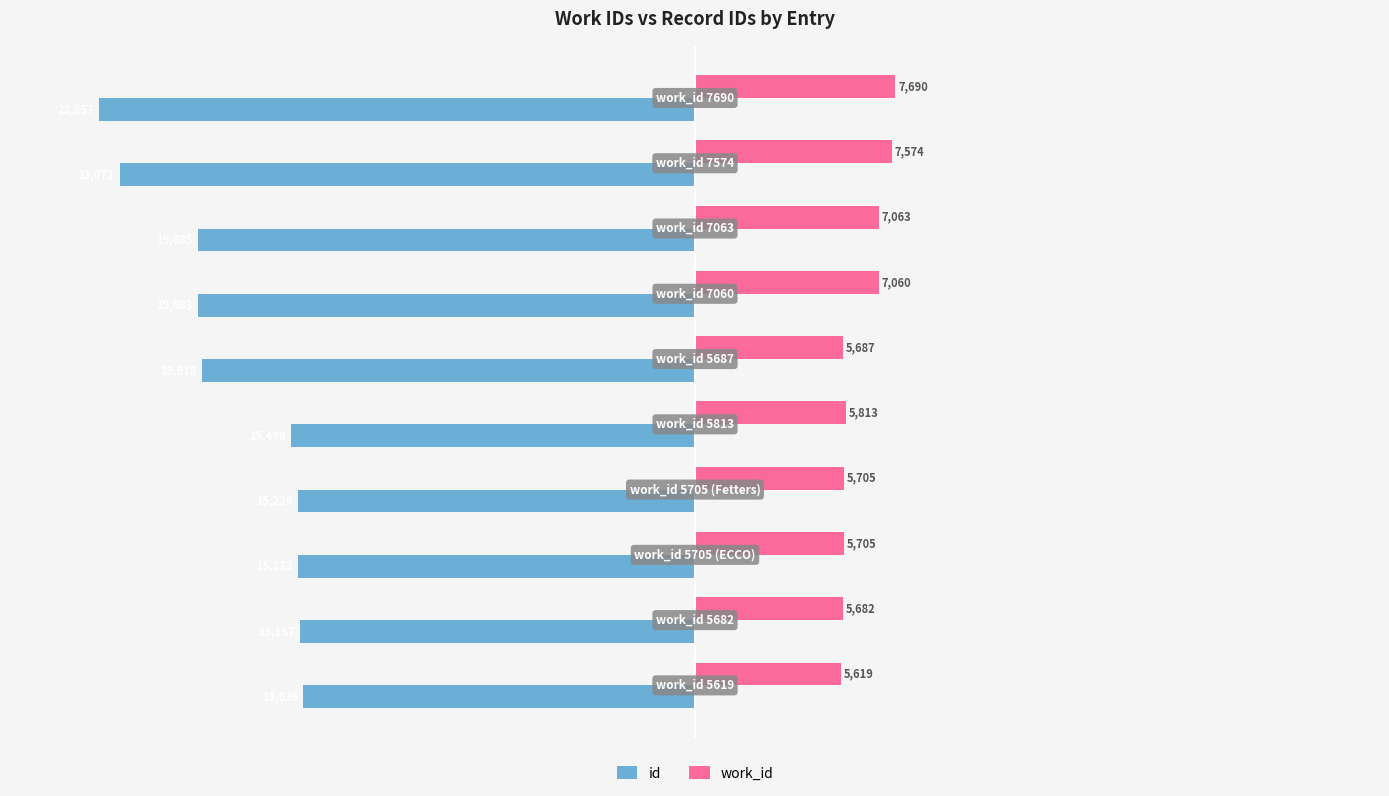

What is the sum of all id values?

-178156